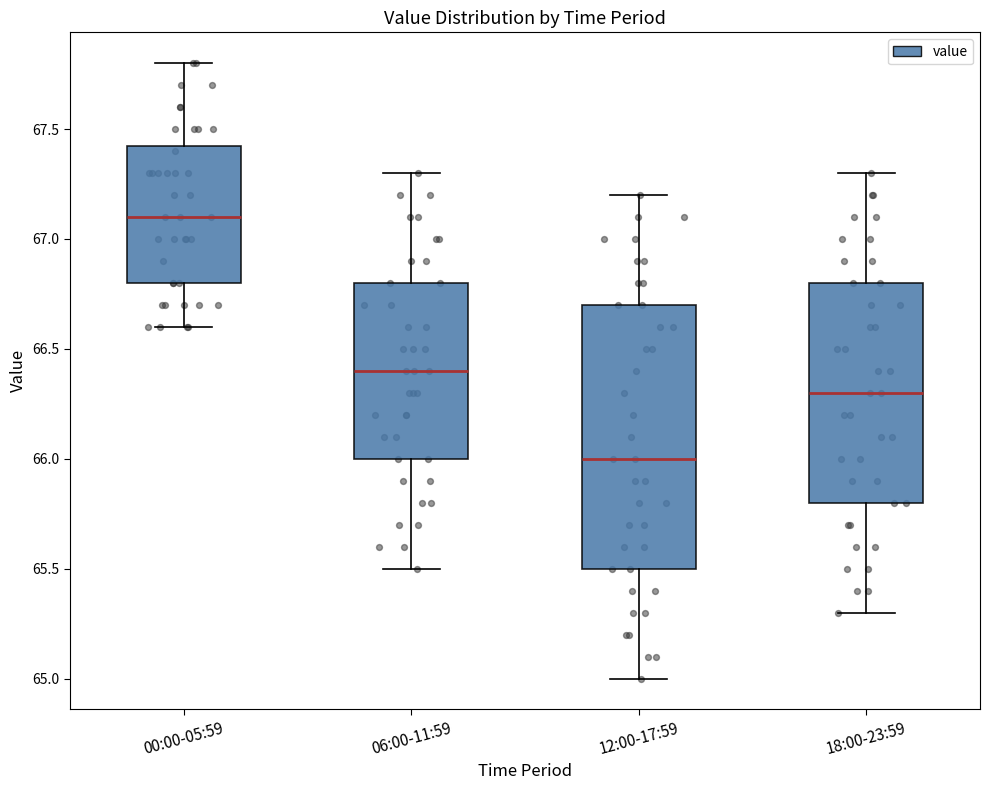

Reading left to right, read every box against the y-axis: the position of its median line, the range the box covers, and the ends of its whiskers. The values are not printed on the chart, so give them approximately, as read against the axis.

00:00-05:59: median 67.10, box 66.80 to 67.45, whiskers 66.60 to 67.80
06:00-11:59: median 66.40, box 66.00 to 66.80, whiskers 65.50 to 67.30
12:00-17:59: median 66.00, box 65.50 to 66.70, whiskers 65.00 to 67.20
18:00-23:59: median 66.30, box 65.80 to 66.80, whiskers 65.30 to 67.30